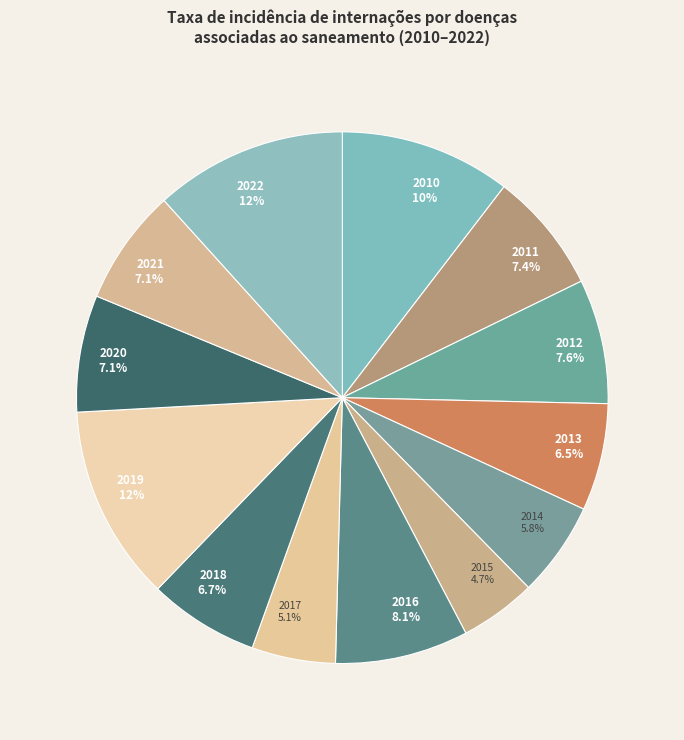

What percentage is the 2011 slice, to the nearest percent?

7%